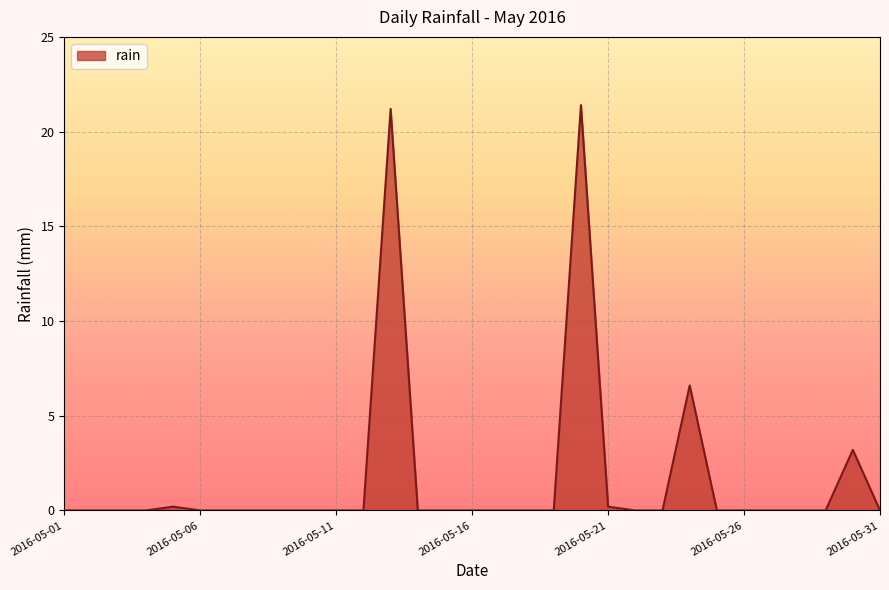

What is the difference between the maximum and minimum values?

21.4